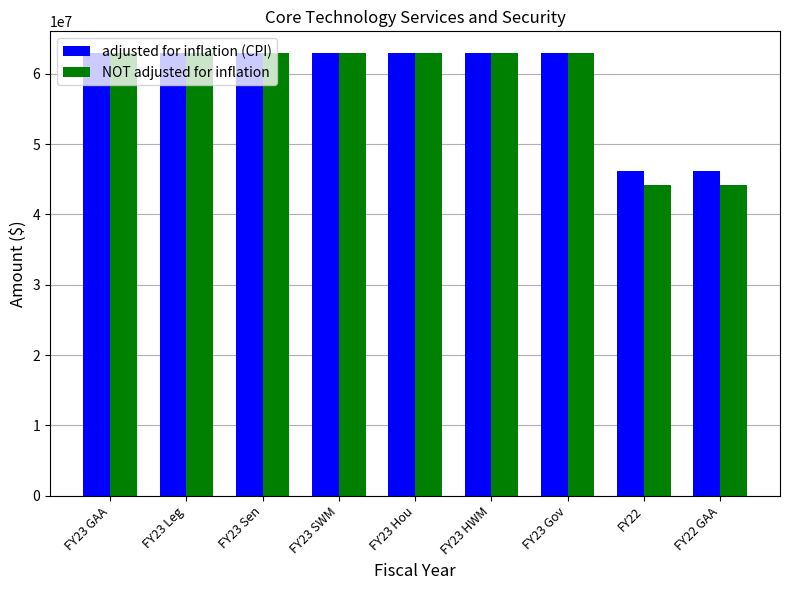

What is the lowest value of the NOT adjusted for inflation series?

44216850